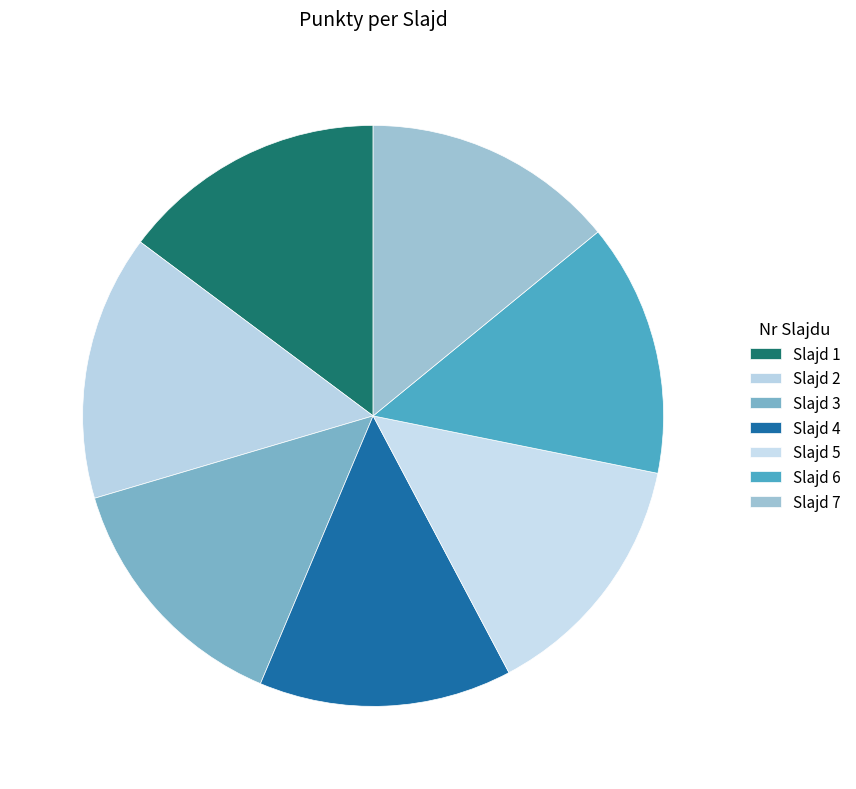

To the nearest percent, what is the difference between the largest and smallest slice percentages?

1%